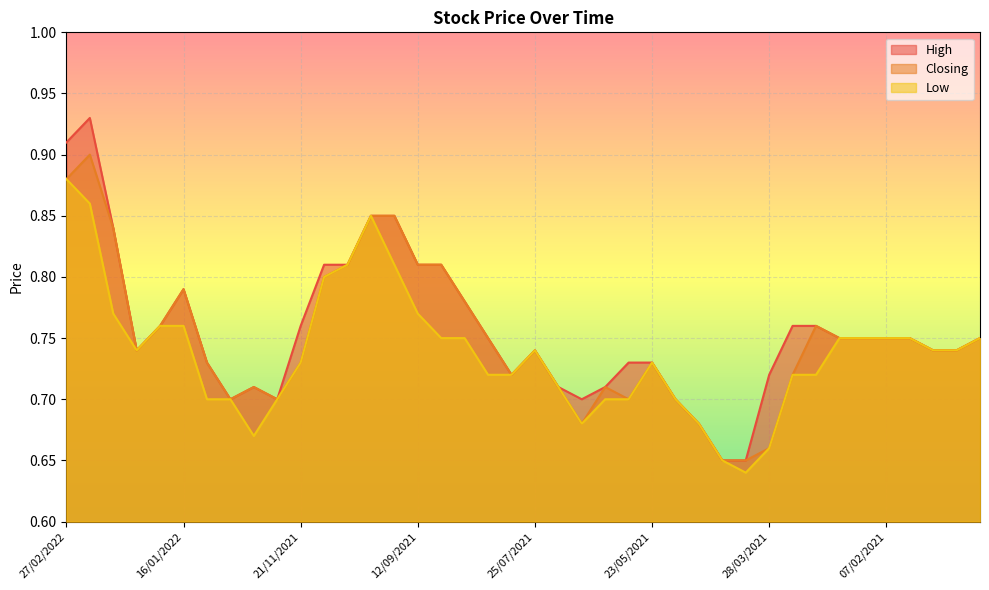

How many interior local peaks does the Low series have?

3